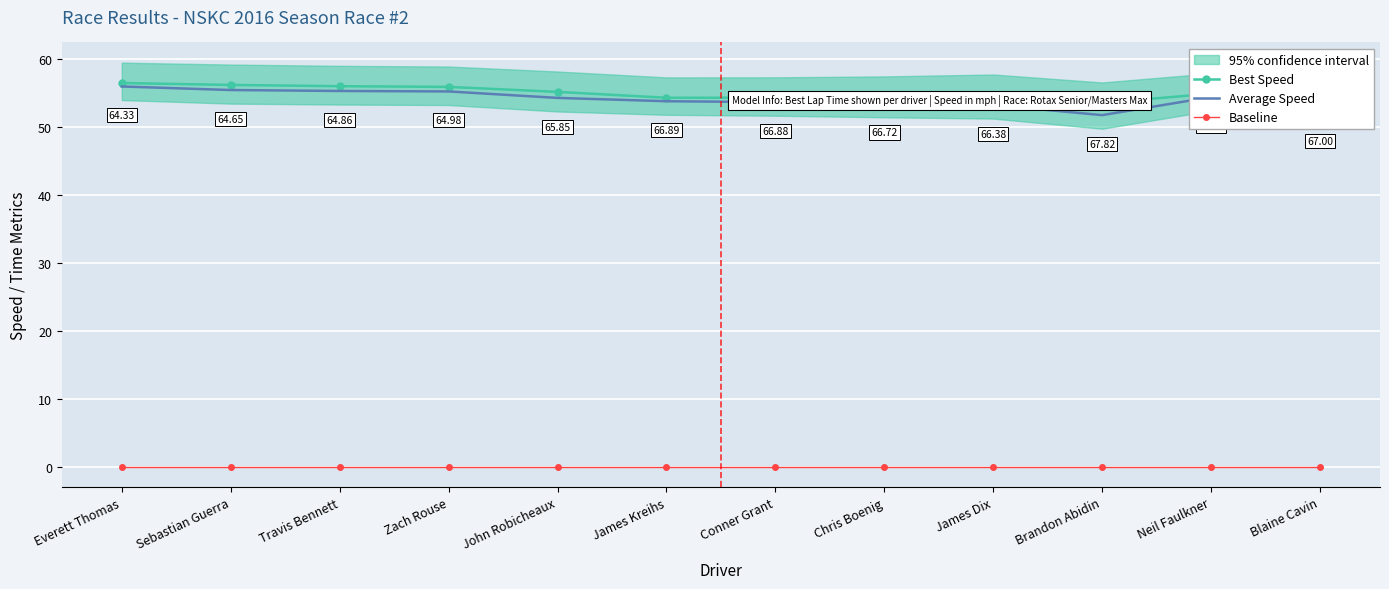

Reading right to left, transcribe all the data shown in this chart.

Best Speed: Blaine Cavin=54.3	Neil Faulkner=54.9	Brandon Abidin=53.6	James Dix=54.8	Chris Boenig=54.5	Conner Grant=54.4	James Kreihs=54.4	John Robicheaux=55.2	Zach Rouse=56.0	Travis Bennett=56.1	Sebastian Guerra=56.2	Everett Thomas=56.5
Average Speed: Blaine Cavin=52.3	Neil Faulkner=54.5	Brandon Abidin=51.8	James Dix=53.3	Chris Boenig=53.5	Conner Grant=53.7	James Kreihs=53.8	John Robicheaux=54.3	Zach Rouse=55.3	Travis Bennett=55.4	Sebastian Guerra=55.5	Everett Thomas=56.0
Baseline: Blaine Cavin=0.0	Neil Faulkner=0.0	Brandon Abidin=0.0	James Dix=0.0	Chris Boenig=0.0	Conner Grant=0.0	James Kreihs=0.0	John Robicheaux=0.0	Zach Rouse=0.0	Travis Bennett=0.0	Sebastian Guerra=0.0	Everett Thomas=0.0